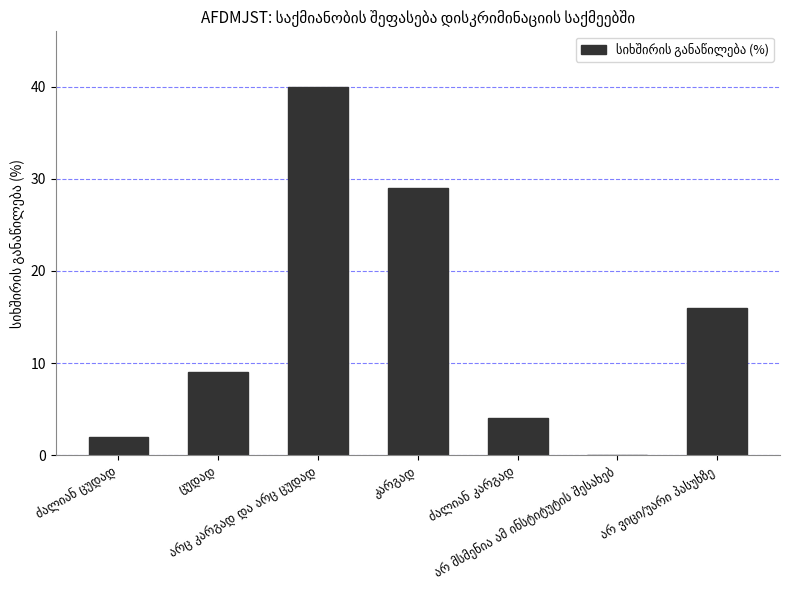

What is the sum of all values?

100